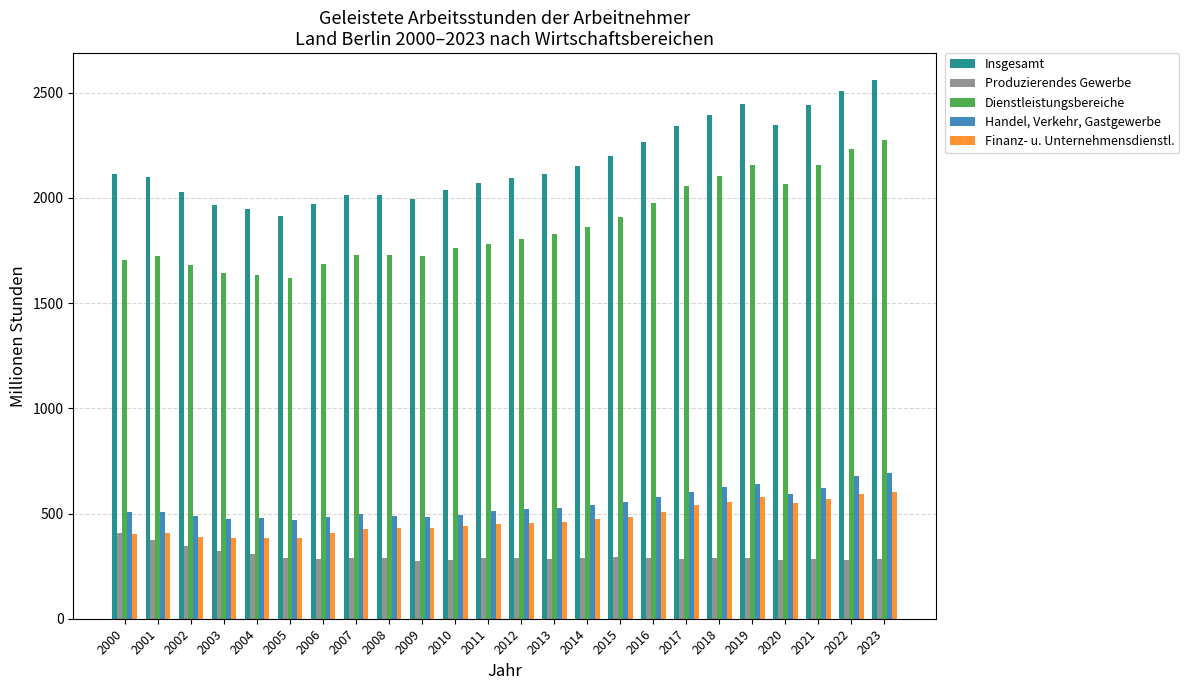

Which series has the largest total across all categories?

Insgesamt